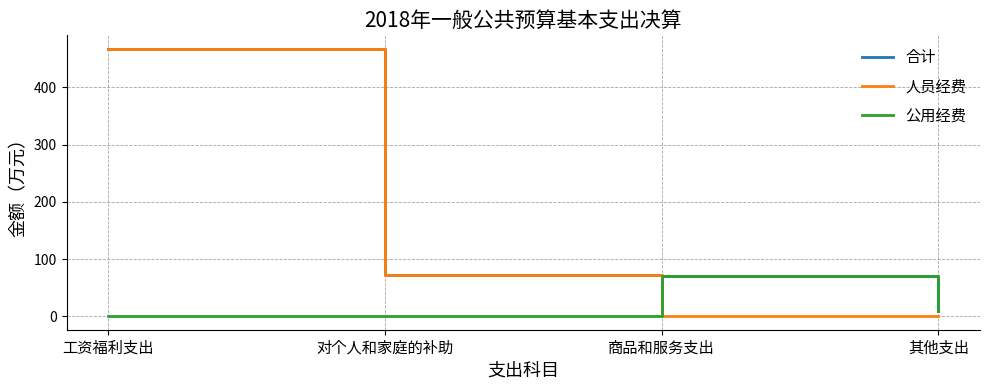

At how many categories does at least one series exceed 243?

1